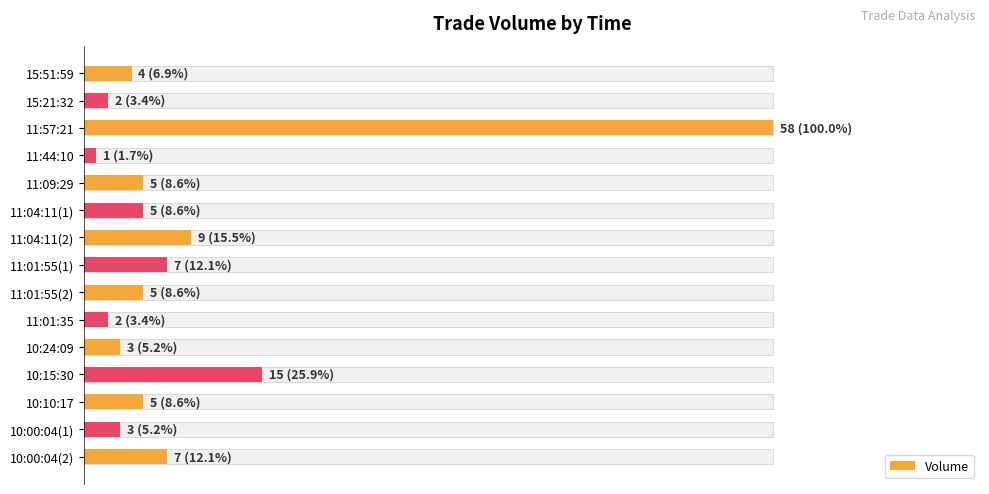

Reading left to right, list all the values displayed in this chart.

6.9	3.4	100.0	1.7	8.6	8.6	15.5	12.1	8.6	3.4	5.2	25.9	8.6	5.2	12.1